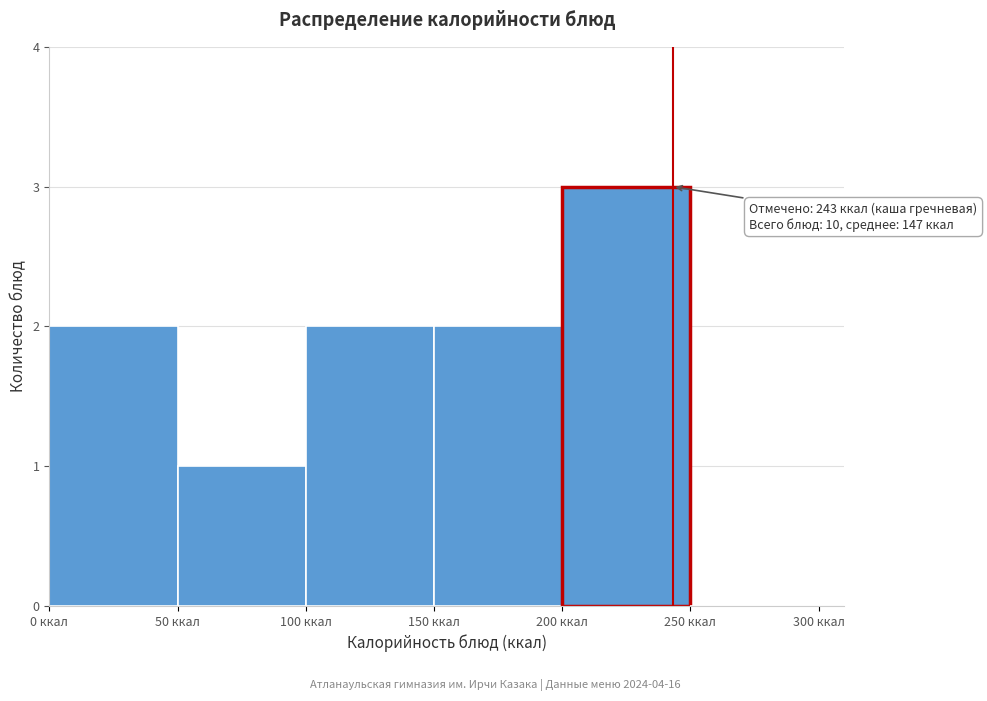

Which range on the x-axis has the tallest bar?

200 to 250